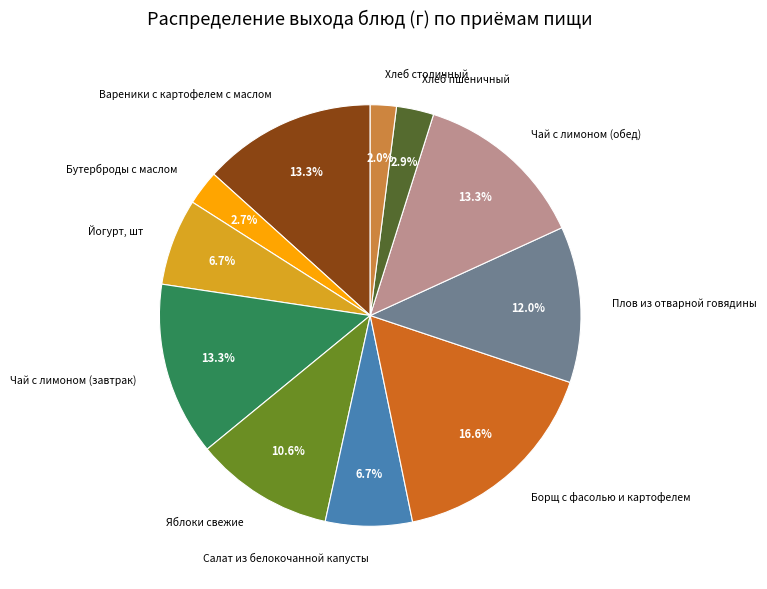

Approximately how many times larger is the value at Вареники с картофелем с маслом compared to Плов из отварной говядины?

1.1